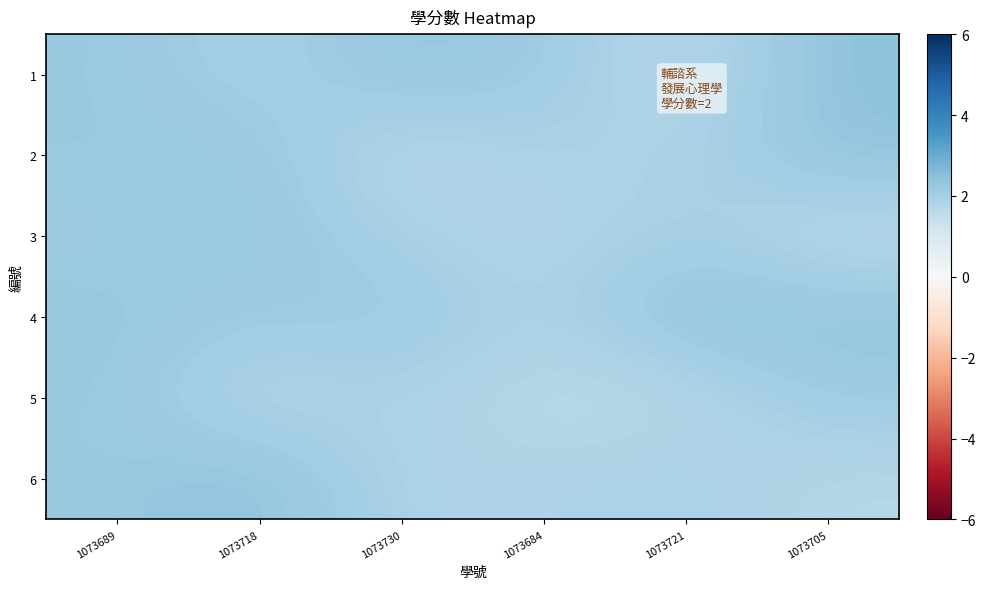

What is the difference between the highest and lowest values at 1073718?

0.8